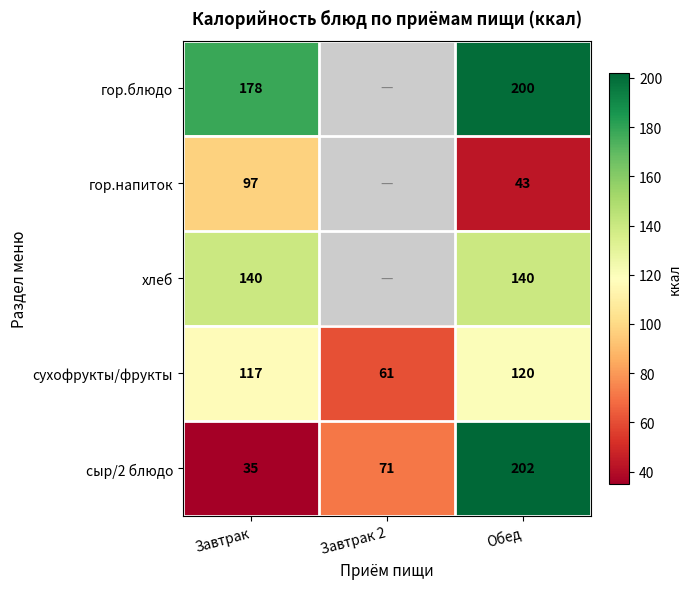

Rank the categories by сухофрукты/фрукты value from lowest to highest.

Завтрак 2, Завтрак, Обед